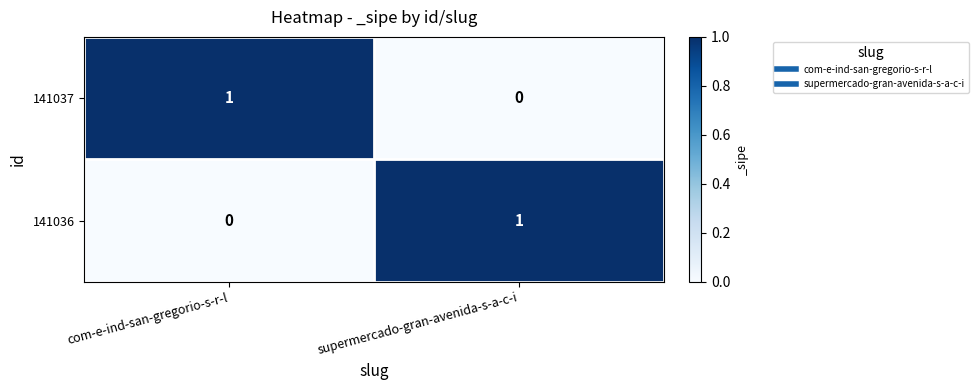

What is the difference between the highest and lowest values at com-e-ind-san-gregorio-s-r-l?

1